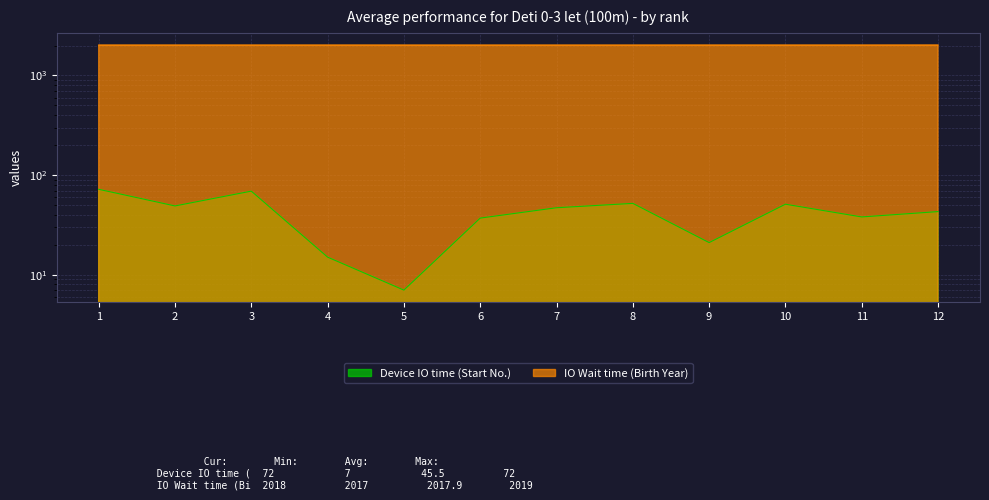

What is the approximate value of Device IO time (Start No.) at 8, to the nearest 10?

50